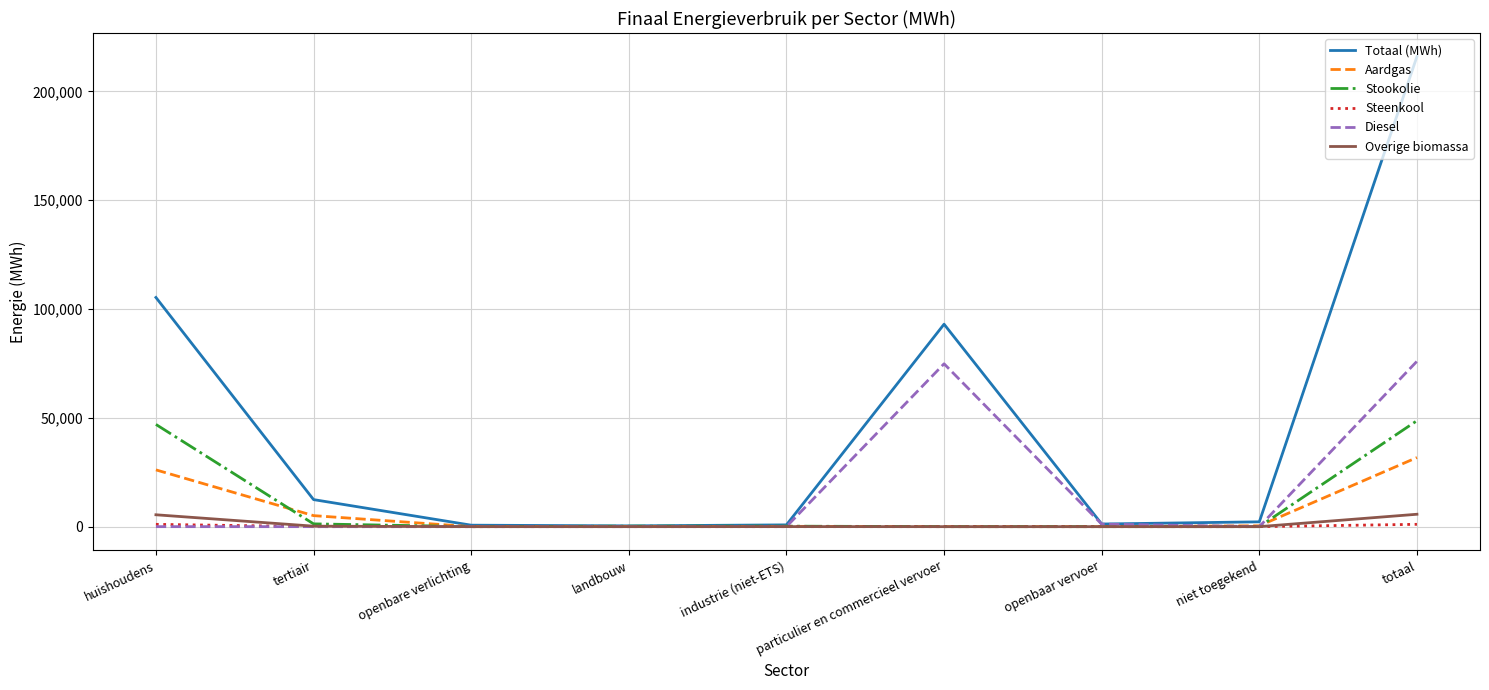

How many categories are shown in the chart?

9